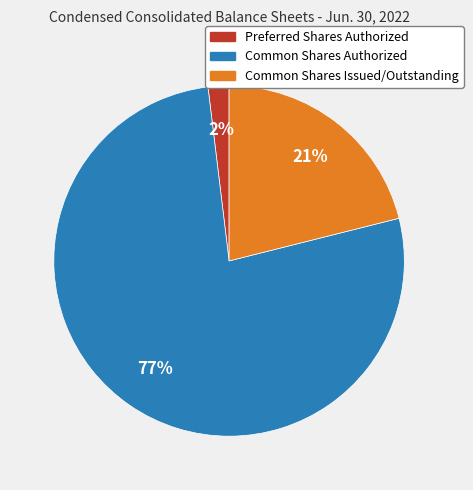

The Common Shares Authorized slice represents 70% of the pie. True or false?

False